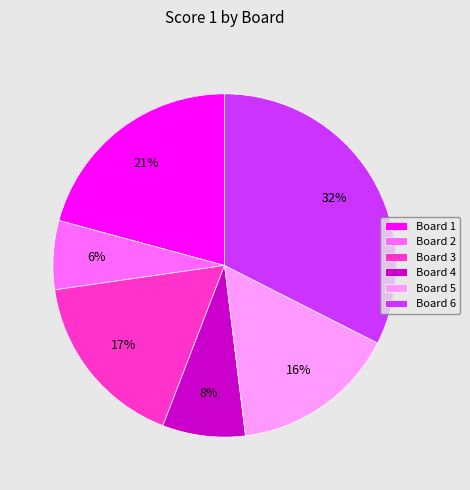

To the nearest percent, what percentage of the pie is Board 4?

8%